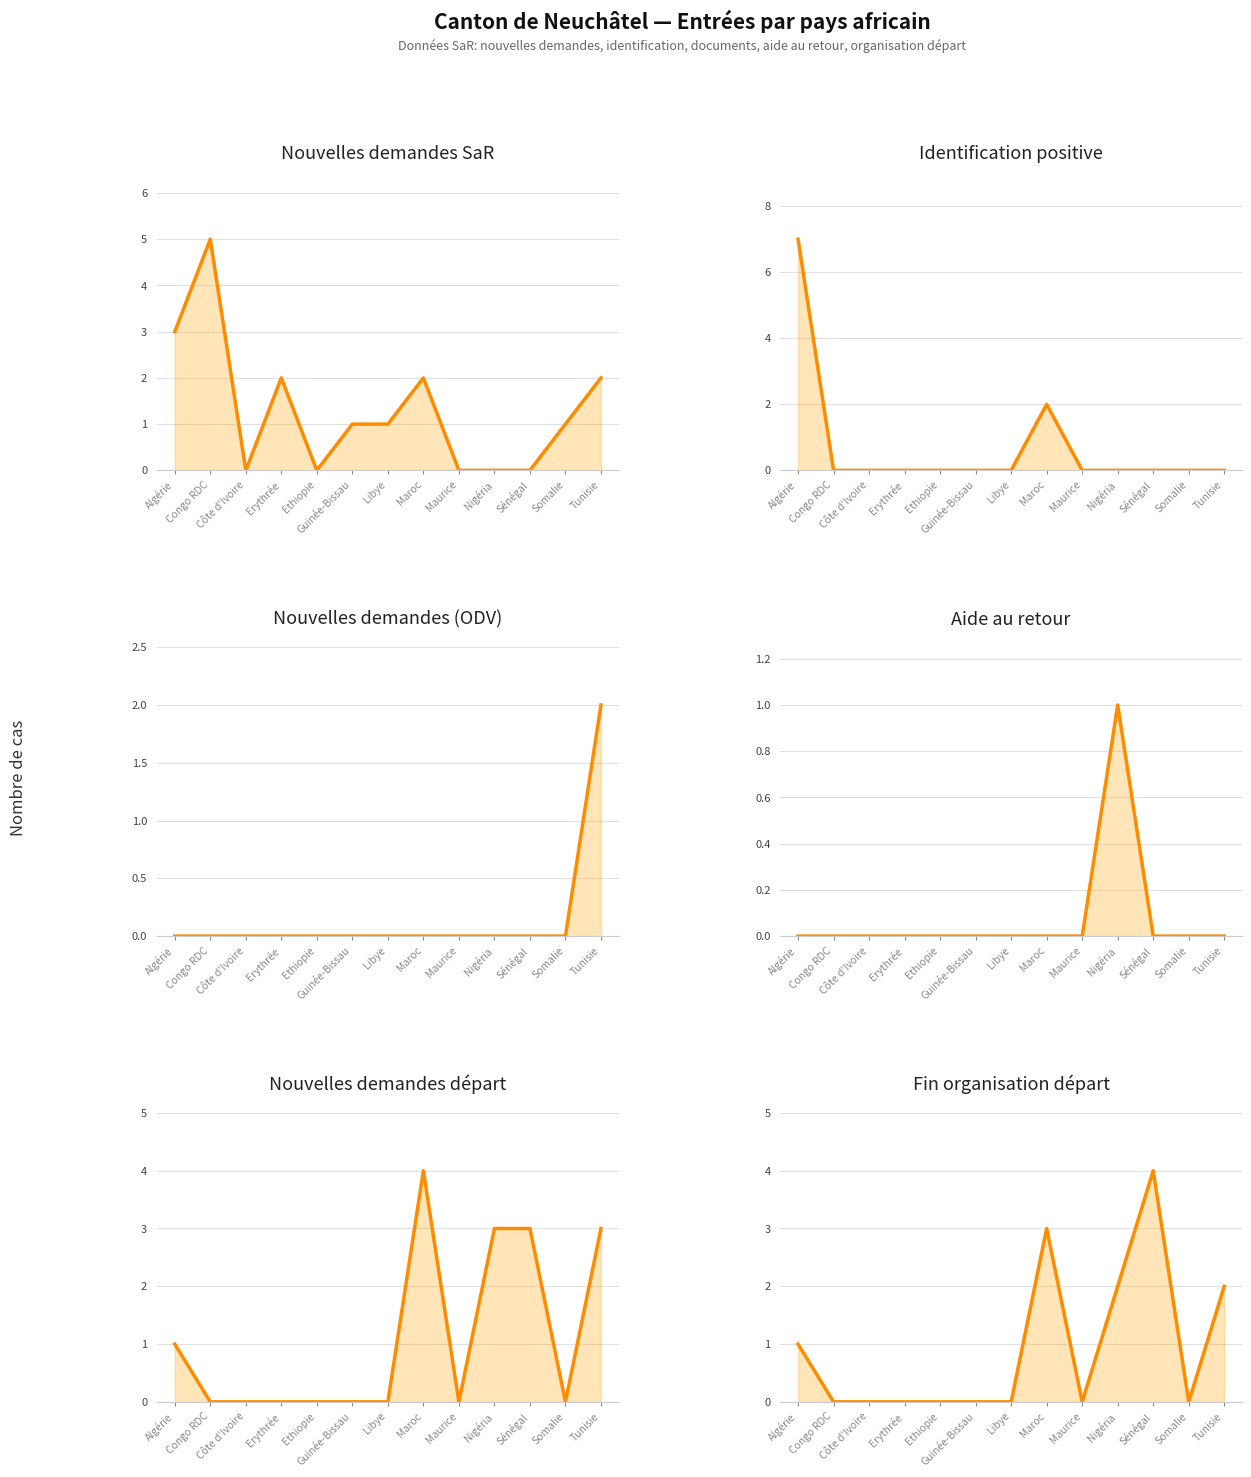

What is the greatest value displayed?

7